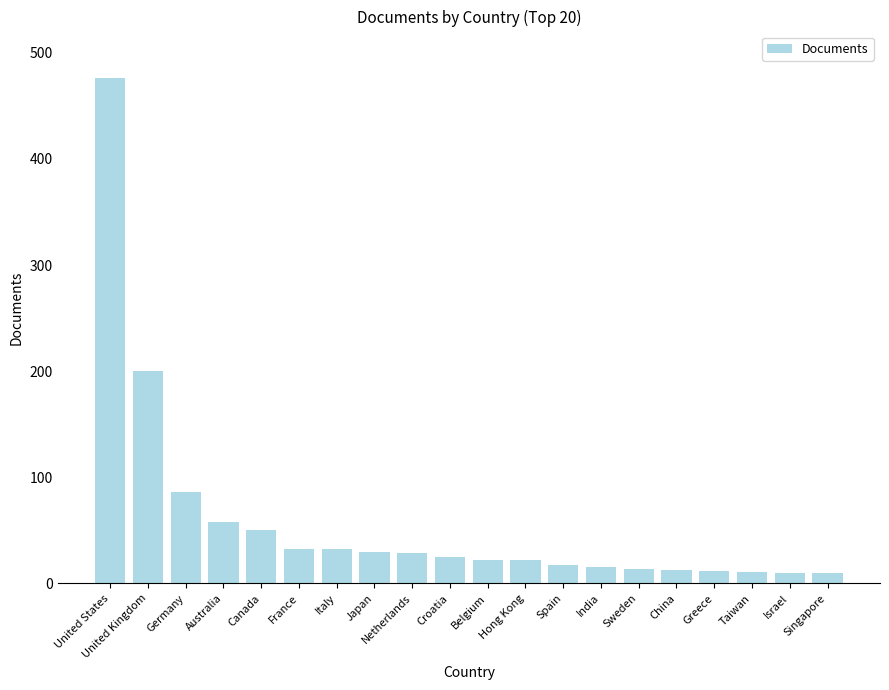

What is the minimum value shown in the chart?

10